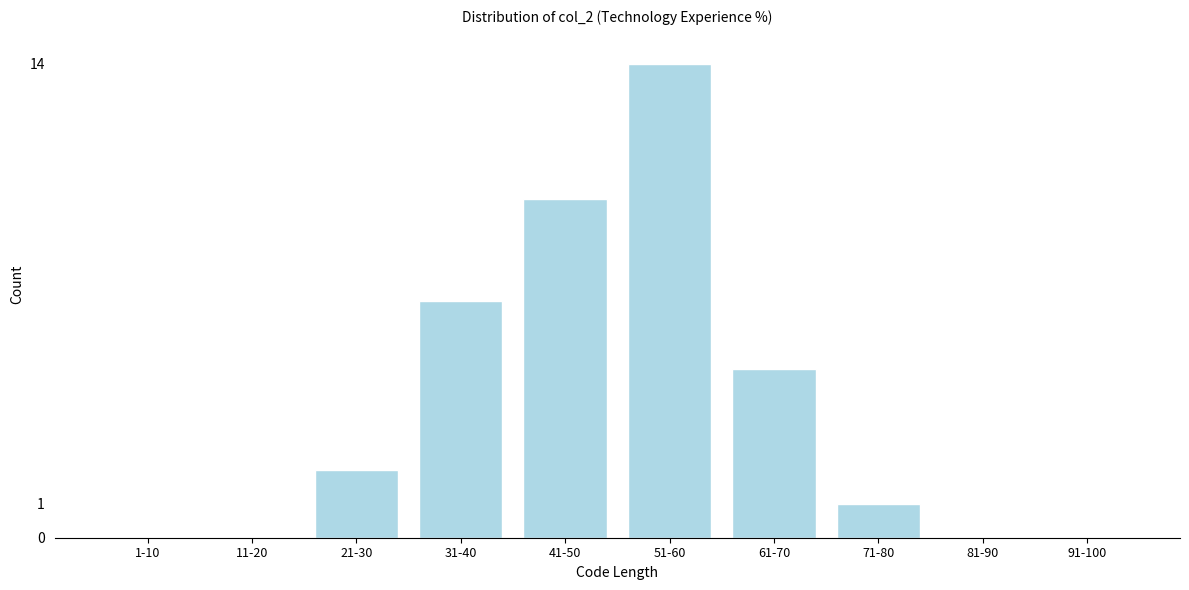

Reading right to left, transcribe all the data shown in this chart.

91-100=0	81-90=0	71-80=1	61-70=5	51-60=14	41-50=10	31-40=7	21-30=2	11-20=0	1-10=0